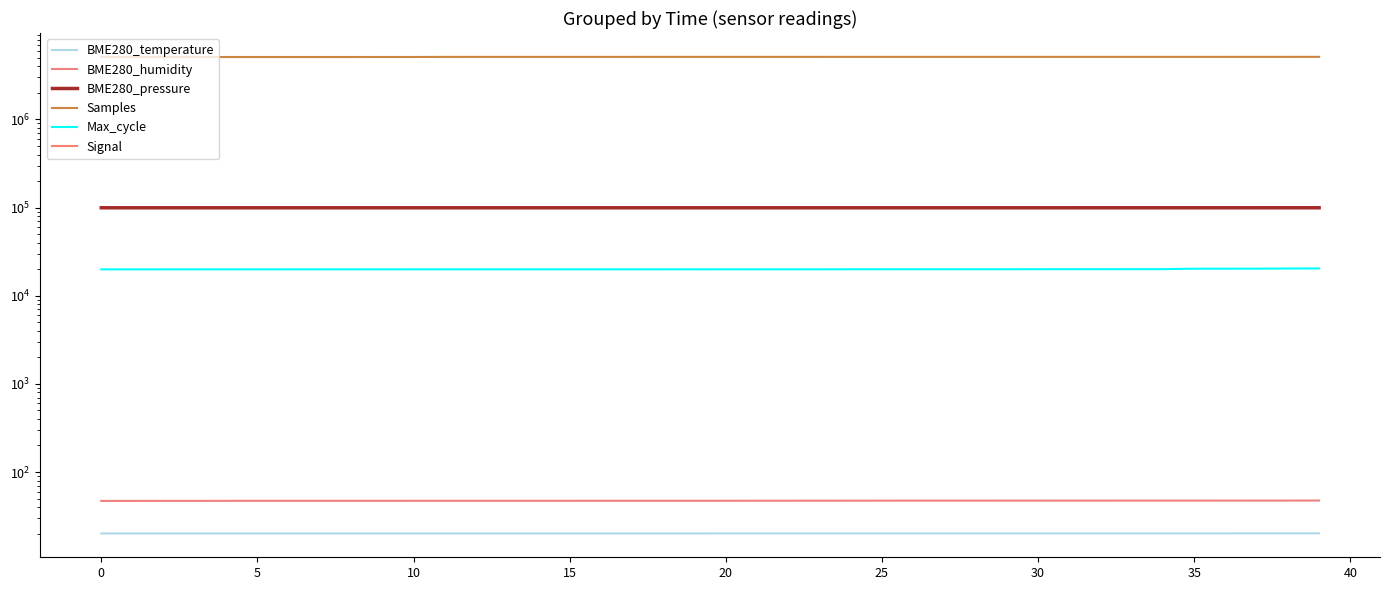

What is the sum of all BME280_temperature values?

804.6